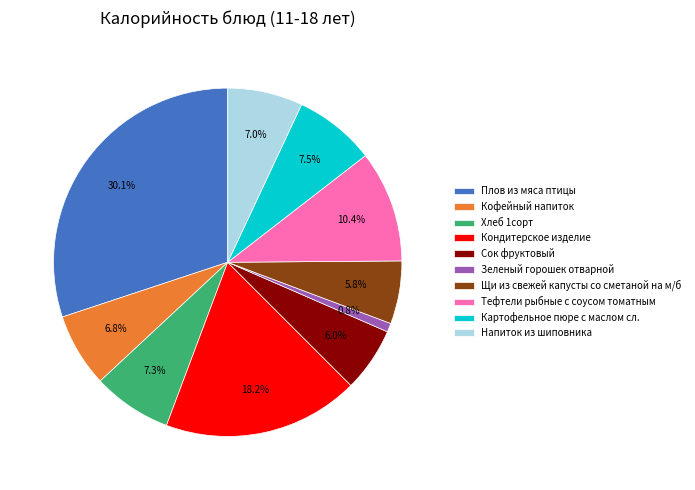

Is Хлеб 1сорт the majority of the pie?

No